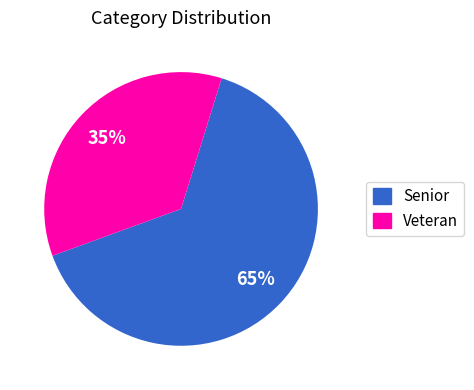

Rank the categories by value from lowest to highest.

Veteran, Senior